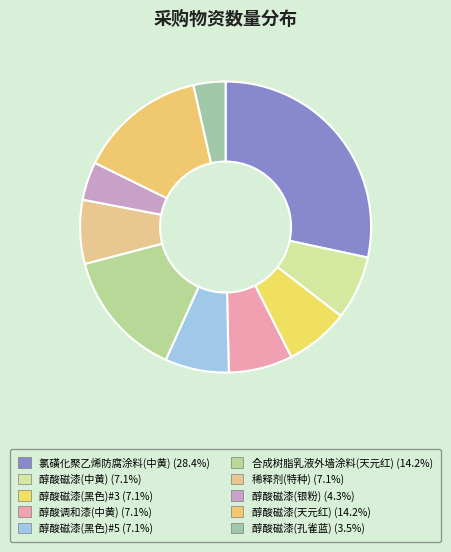

What is the change in value from 稀释剂(特种) to 醇酸磁漆(天元红)?

+100